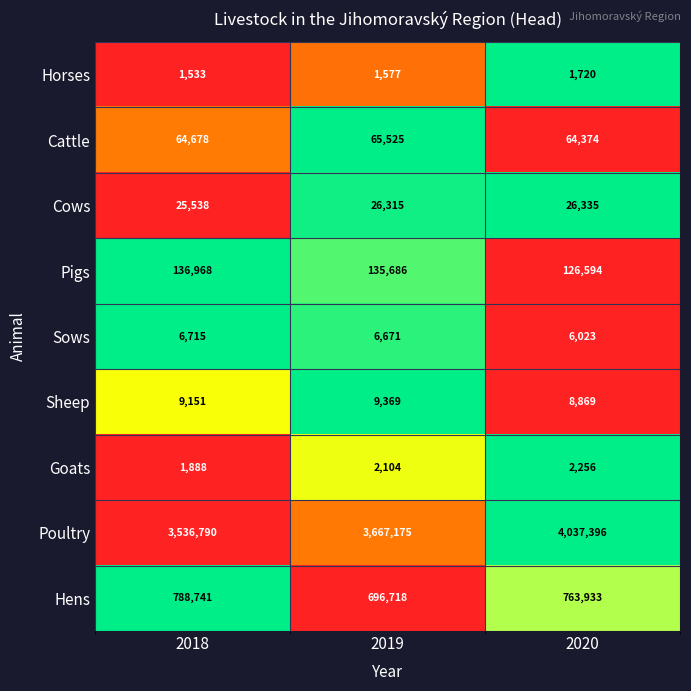

Rank the series at 2019 from lowest to highest value.

Horses, Goats, Sows, Sheep, Cows, Cattle, Pigs, Hens, Poultry